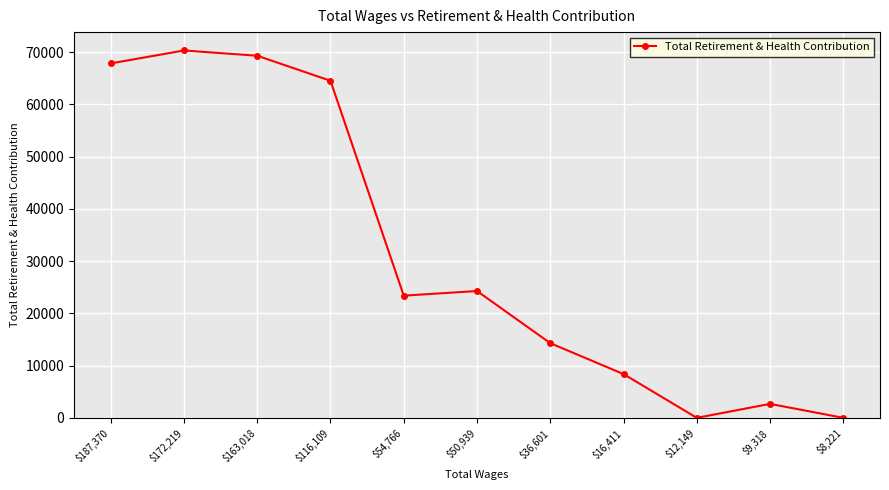

Where does the data first go above 23390?

$187,370